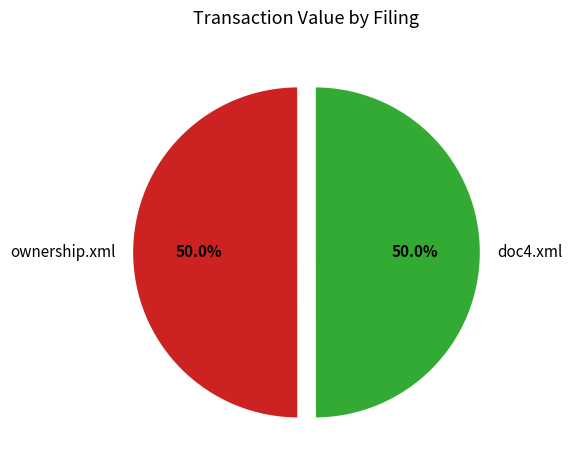

How many slices are in this pie chart?

2